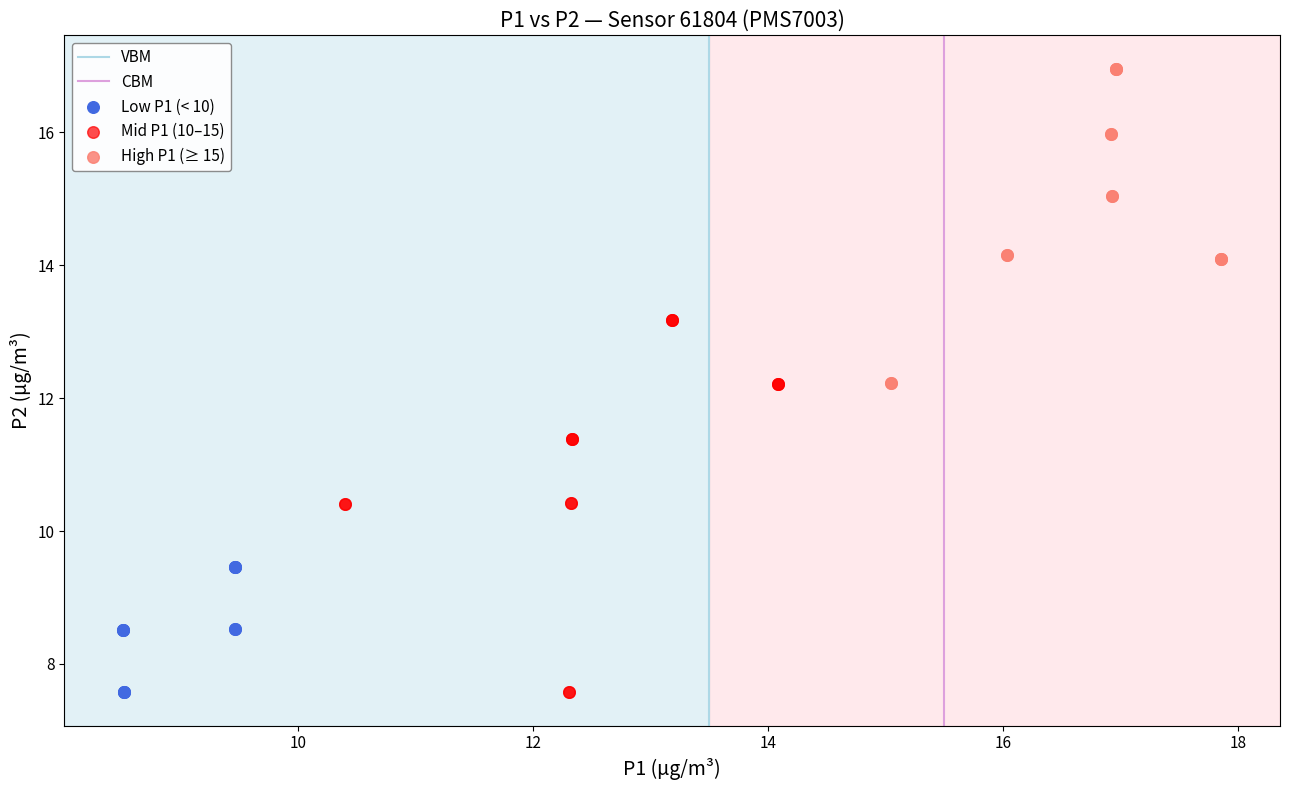

Which series has the largest Y range (max minus min)?

Mid P1 (10–15)